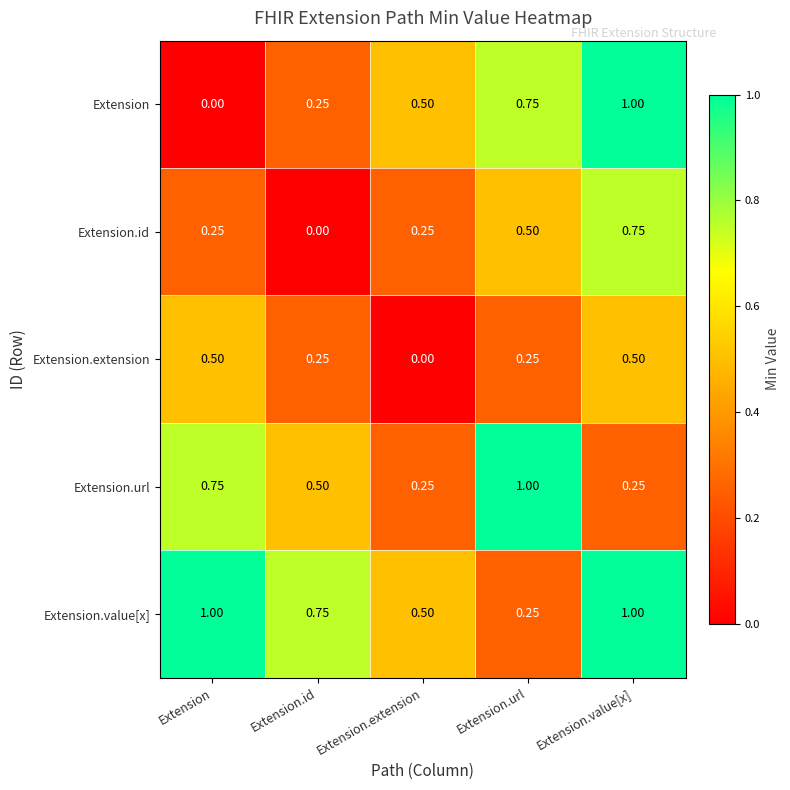

At how many categories does at least one series exceed 0?

5